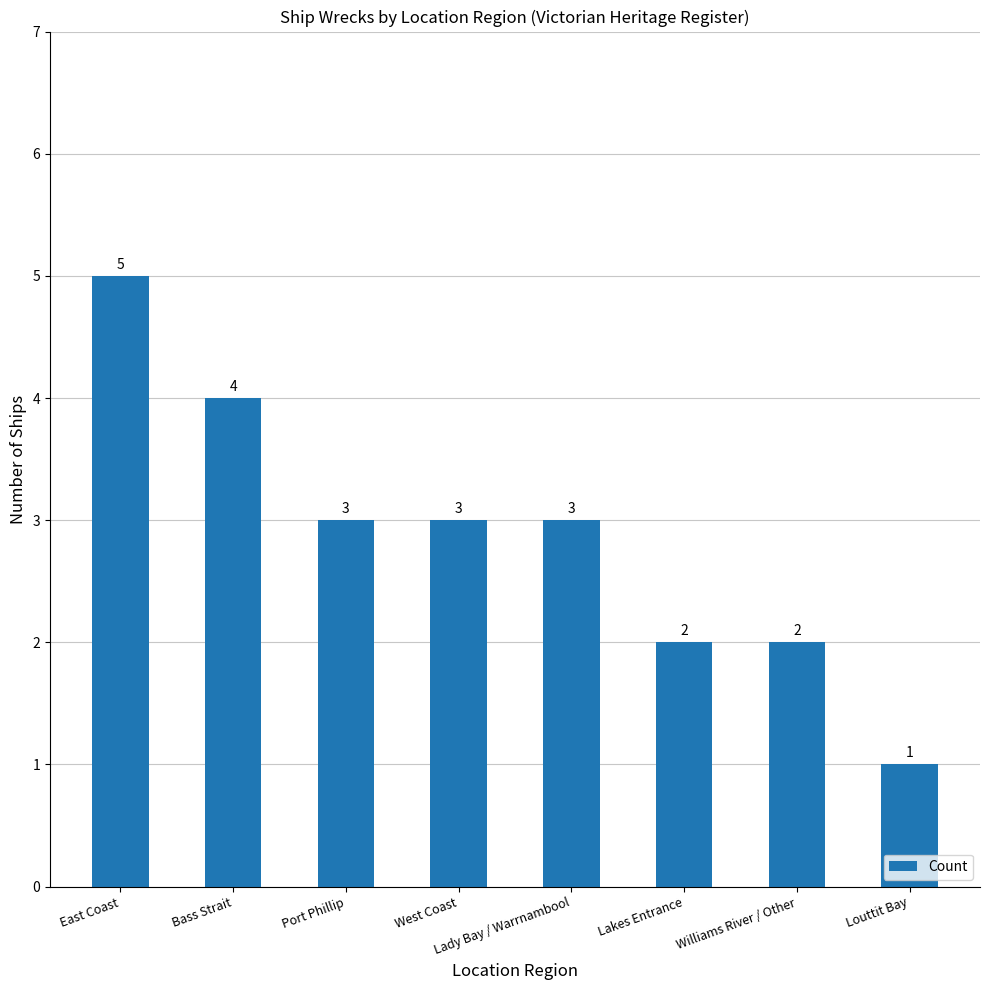

What is the label of the 3rd bar from the right?

Lakes Entrance